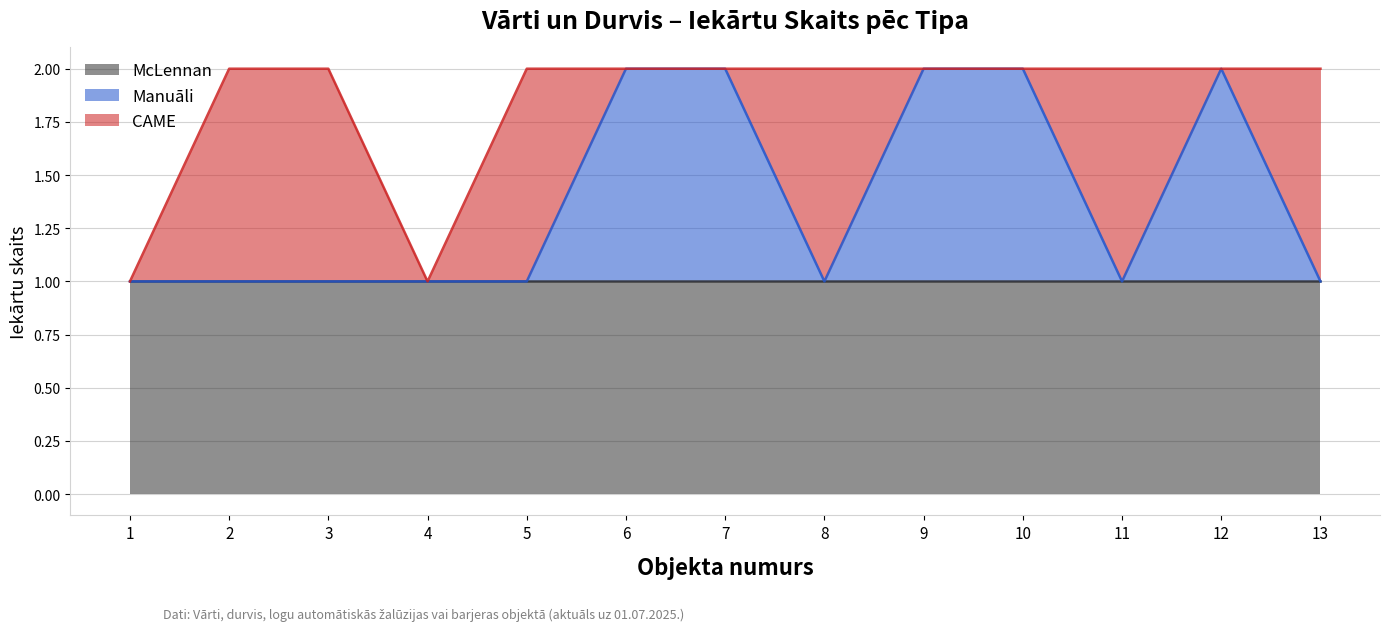

What is the sum of the McLennan values at 13 and 8?

2